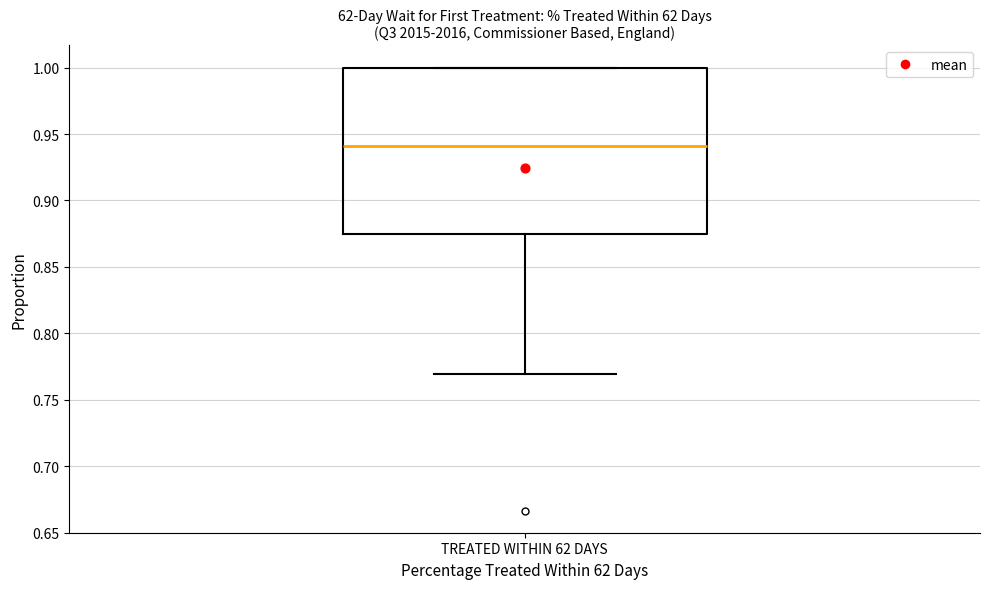

Transcribe this box plot: give where the median line is, the range the box spans, and where the two whiskers end, as read against the y-axis. The values are not printed on the chart, so give them approximately, as read against the axis.

median 0.940, box 0.875 to 1.000, whiskers 0.770 to 1.000